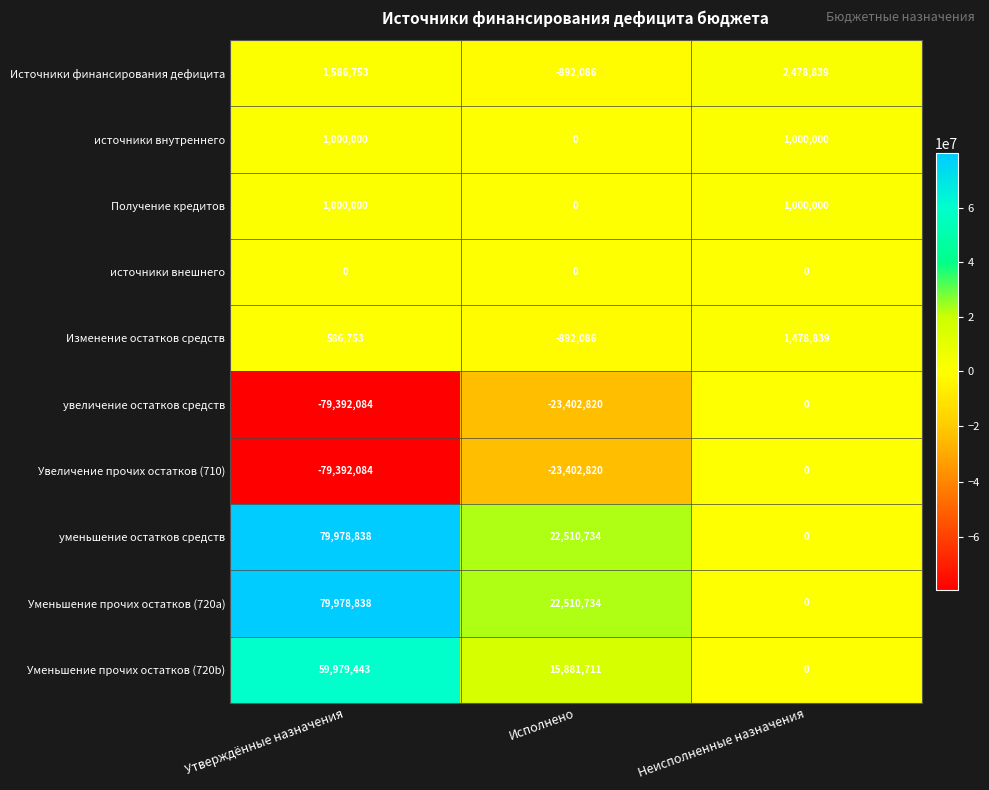

What is the sum of all Изменение остатков средств values?

1173506